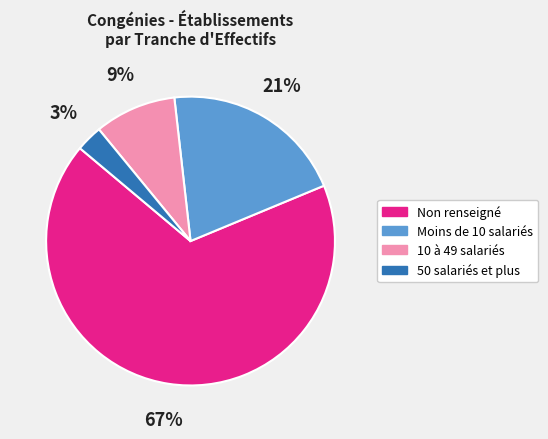

Combined, do 10 à 49 salariés and Moins de 10 salariés account for over 50%?

No